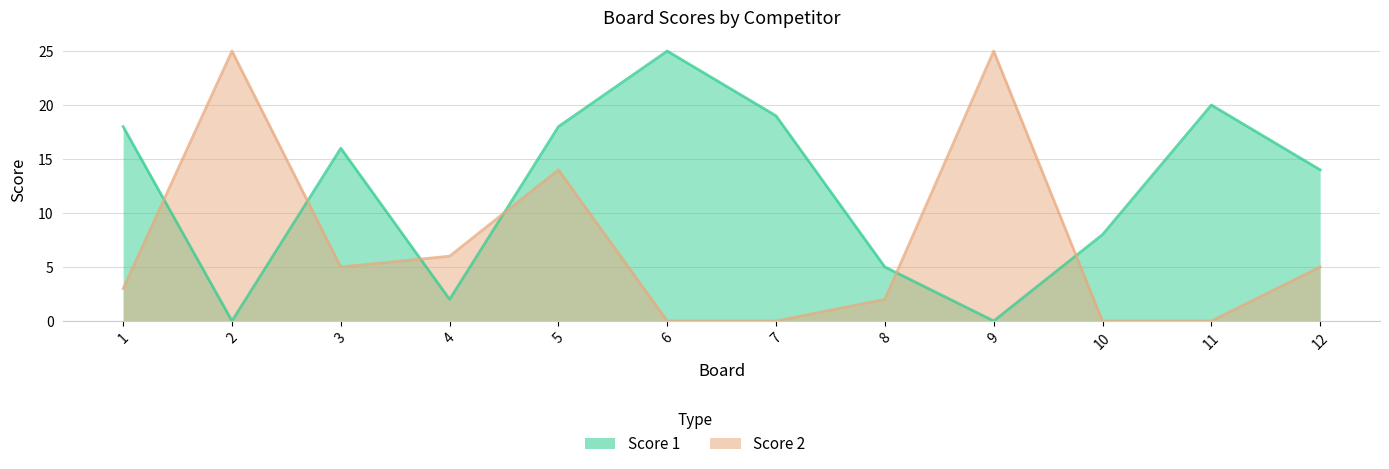

At how many categories does at least one series exceed 0?

12